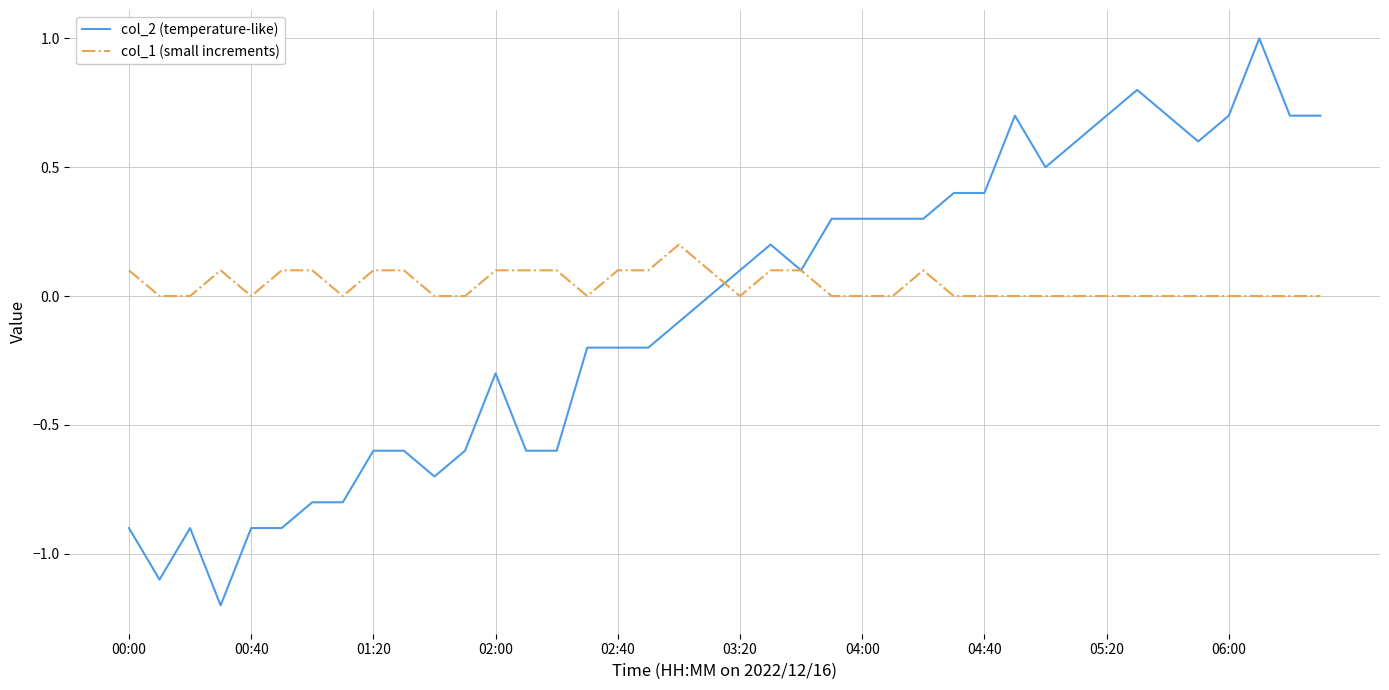

What is the smallest value displayed?

-1.2